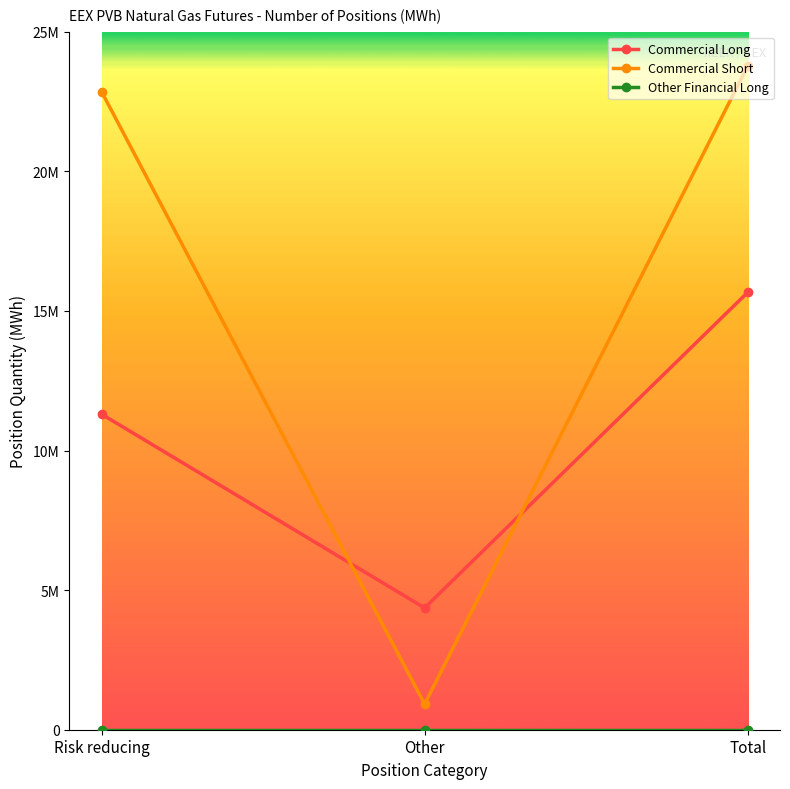

True or false: Other Financial Long has a value of 0 at Risk reducing.

True